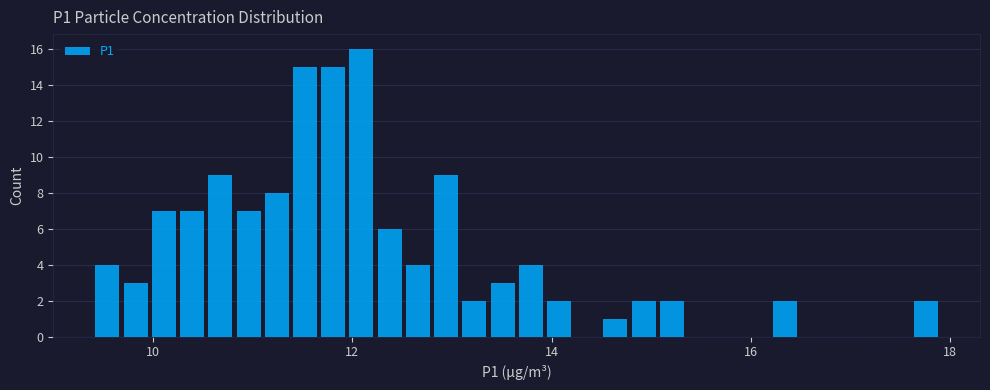

Around what value on the x-axis is the tallest bar? Give the approximate position of its centre, as read against the axis.

12.0